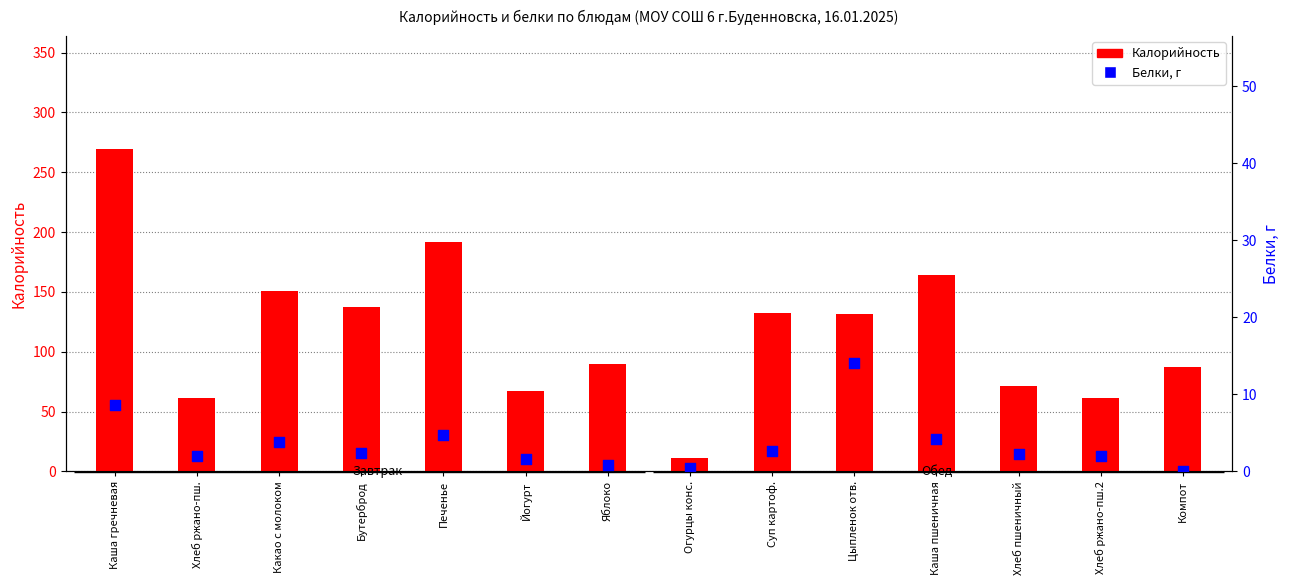

Which series has the largest total across all categories?

Калорийность